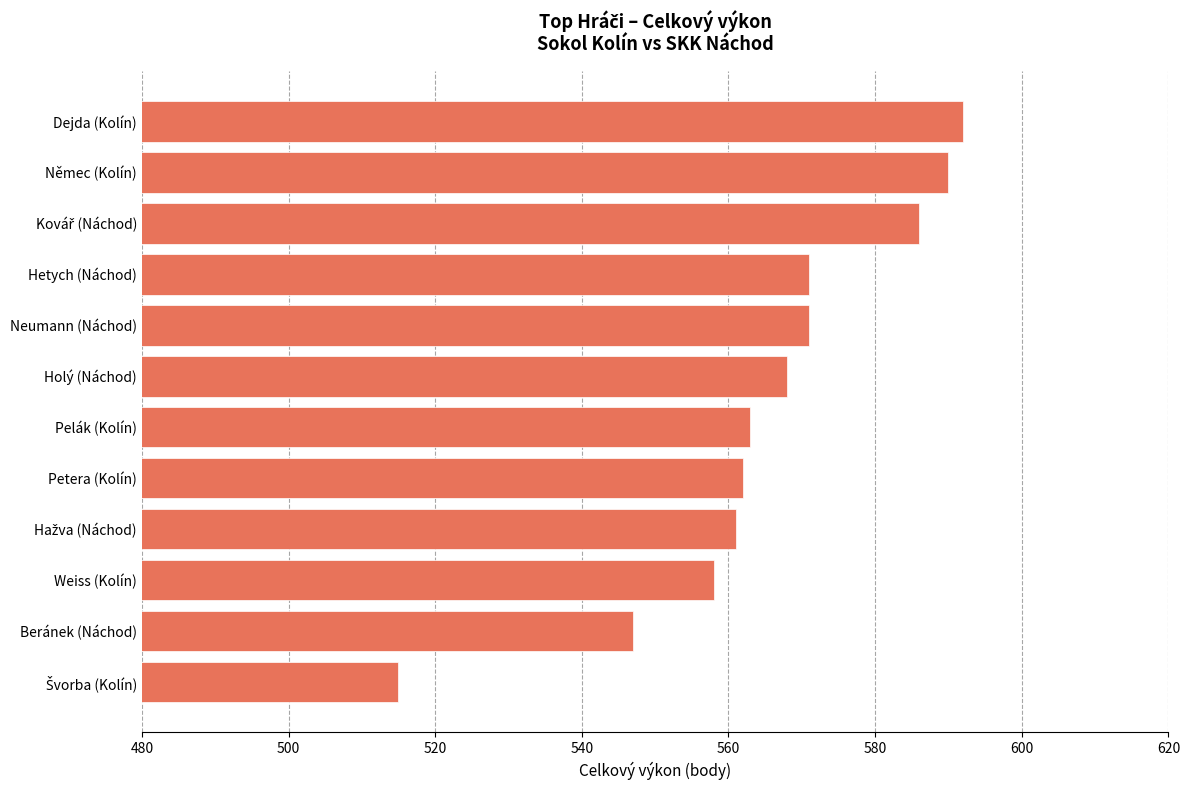

What is the ratio of the value at Holý (Náchod) to the value at Petera (Kolín)?

1.0